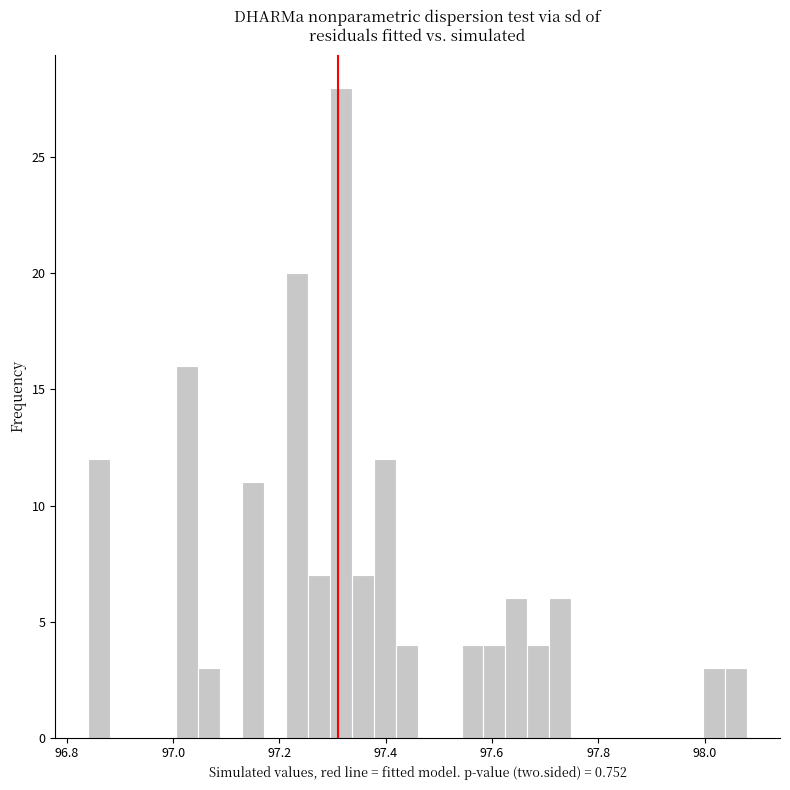

Around what value on the x-axis is the tallest bar? Give the approximate position of its centre, as read against the axis.

97.32